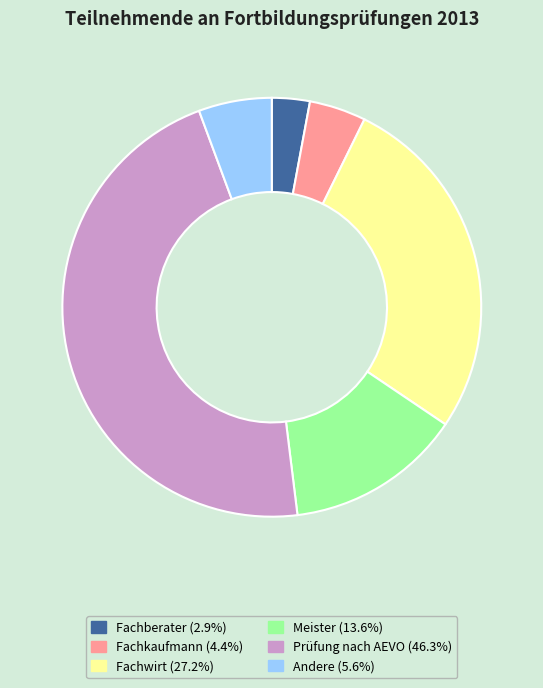

How many segments does this pie chart have?

6